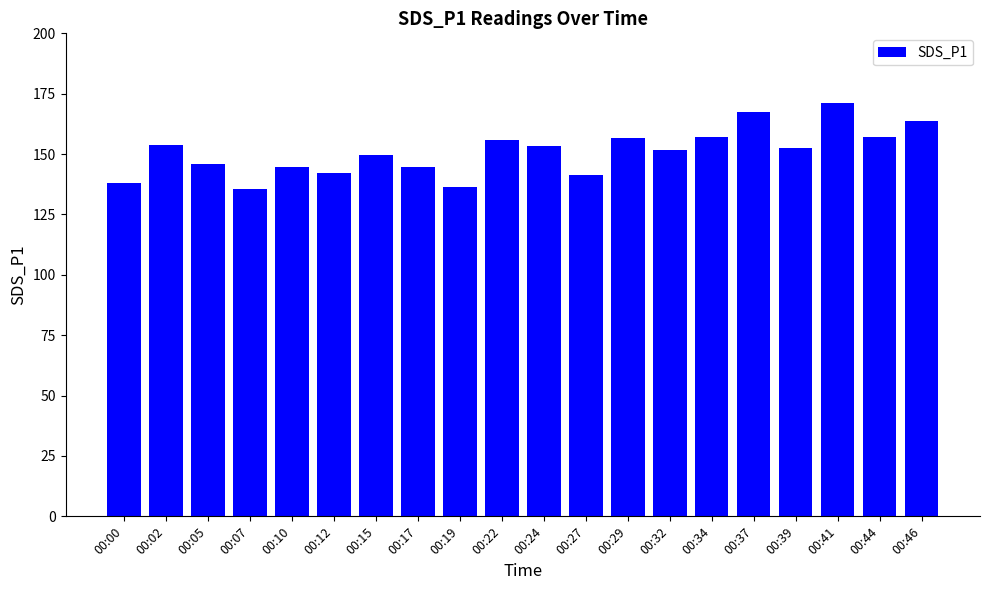

What is the difference between the values at 00:22 and 00:37?

11.9